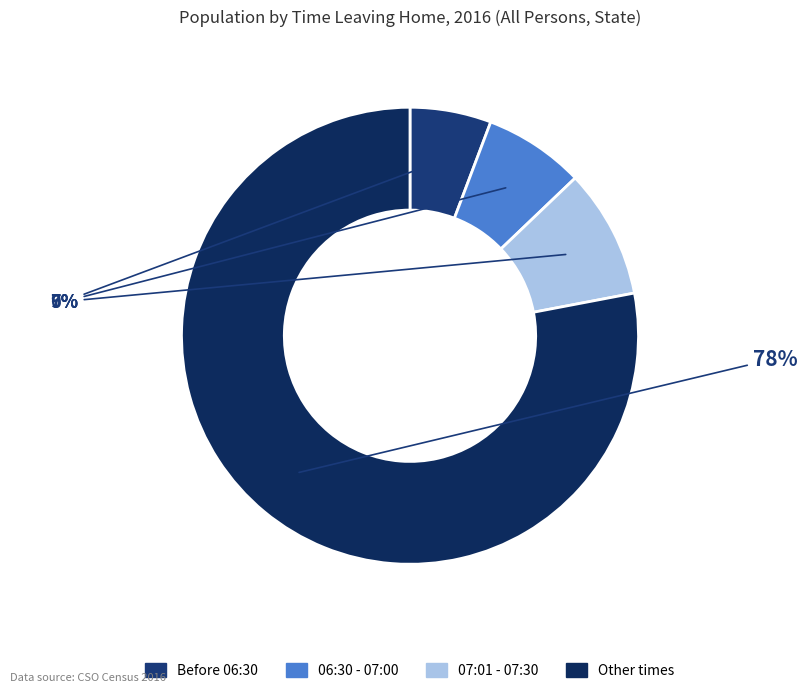

What is the majority slice?

Other times